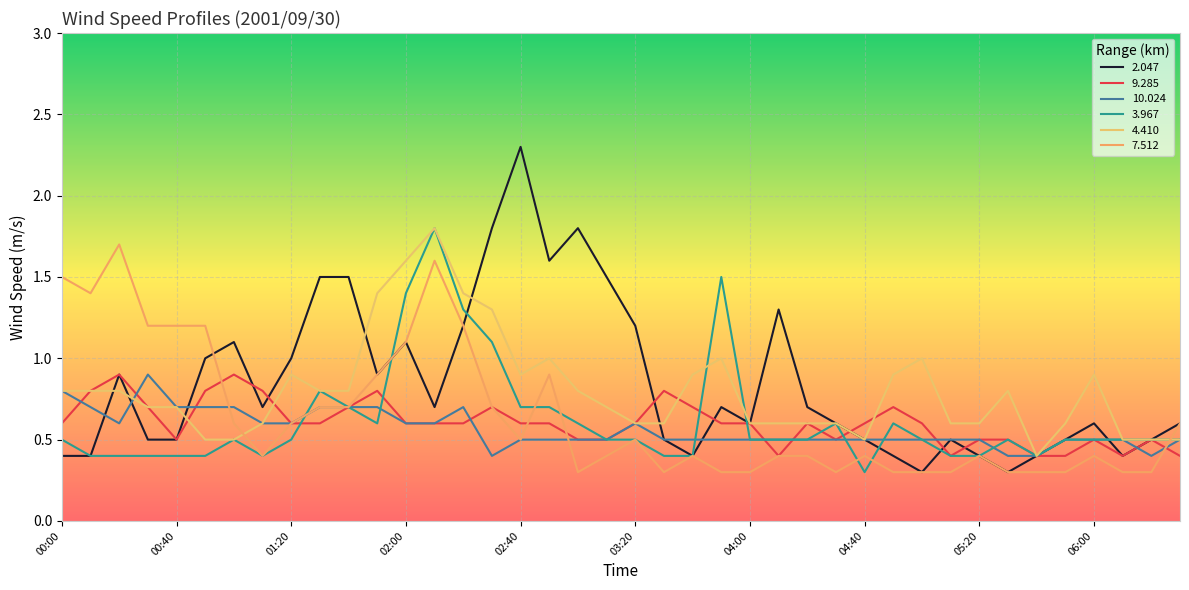

Is this an area chart (filled region under the line)?

No